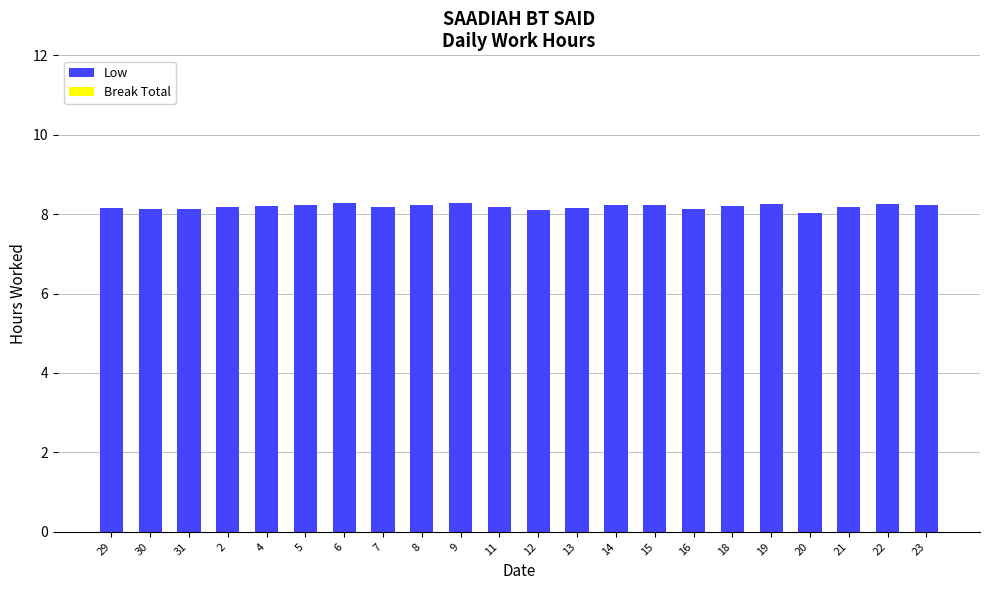

How many categories are shown in the chart?

22